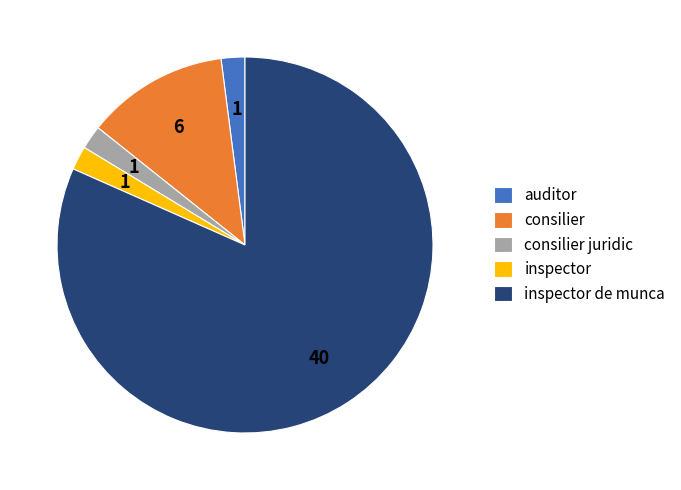

Is the sum of inspector and auditor greater than half?

No